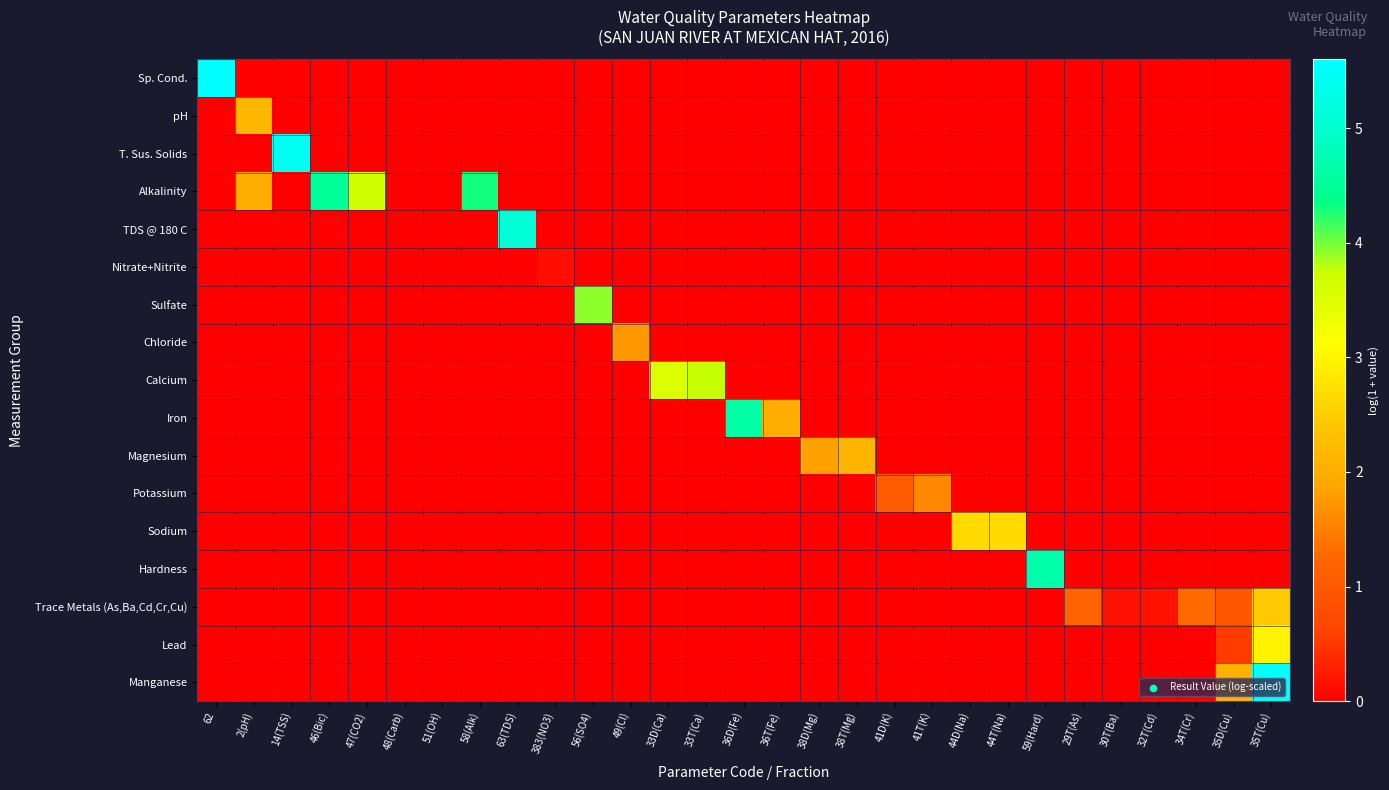

Reading left to right, what are all the values shown in this chart?

Sp. Cond.: 62=5.6	2(pH)=0.0	14(TSS)=0.0	46(Bic)=0.0	47(CO2)=0.0	48(Carb)=0.0	51(OH)=0.0	58(Alk)=0.0	63(TDS)=0.0	383(NO3)=0.0	56(SO4)=0.0	49(Cl)=0.0	33D(Ca)=0.0	33T(Ca)=0.0	36D(Fe)=0.0	36T(Fe)=0.0	38D(Mg)=0.0	38T(Mg)=0.0	41D(K)=0.0	41T(K)=0.0	44D(Na)=0.0	44T(Na)=0.0	59(Hard)=0.0	29T(As)=0.0	30T(Ba)=0.0	32T(Cd)=0.0	34T(Cr)=0.0	35D(Cu)=0.0	35T(Cu)=0.0
pH: 62=0.0	2(pH)=2.2	14(TSS)=0.0	46(Bic)=0.0	47(CO2)=0.0	48(Carb)=0.0	51(OH)=0.0	58(Alk)=0.0	63(TDS)=0.0	383(NO3)=0.0	56(SO4)=0.0	49(Cl)=0.0	33D(Ca)=0.0	33T(Ca)=0.0	36D(Fe)=0.0	36T(Fe)=0.0	38D(Mg)=0.0	38T(Mg)=0.0	41D(K)=0.0	41T(K)=0.0	44D(Na)=0.0	44T(Na)=0.0	59(Hard)=0.0	29T(As)=0.0	30T(Ba)=0.0	32T(Cd)=0.0	34T(Cr)=0.0	35D(Cu)=0.0	35T(Cu)=0.0
T. Sus. Solids: 62=0.0	2(pH)=0.0	14(TSS)=5.5	46(Bic)=0.0	47(CO2)=0.0	48(Carb)=0.0	51(OH)=0.0	58(Alk)=0.0	63(TDS)=0.0	383(NO3)=0.0	56(SO4)=0.0	49(Cl)=0.0	33D(Ca)=0.0	33T(Ca)=0.0	36D(Fe)=0.0	36T(Fe)=0.0	38D(Mg)=0.0	38T(Mg)=0.0	41D(K)=0.0	41T(K)=0.0	44D(Na)=0.0	44T(Na)=0.0	59(Hard)=0.0	29T(As)=0.0	30T(Ba)=0.0	32T(Cd)=0.0	34T(Cr)=0.0	35D(Cu)=0.0	35T(Cu)=0.0
Alkalinity: 62=0.0	2(pH)=2.0	14(TSS)=0.0	46(Bic)=4.5	47(CO2)=3.7	48(Carb)=0.0	51(OH)=0.0	58(Alk)=4.3	63(TDS)=0.0	383(NO3)=0.0	56(SO4)=0.0	49(Cl)=0.0	33D(Ca)=0.0	33T(Ca)=0.0	36D(Fe)=0.0	36T(Fe)=0.0	38D(Mg)=0.0	38T(Mg)=0.0	41D(K)=0.0	41T(K)=0.0	44D(Na)=0.0	44T(Na)=0.0	59(Hard)=0.0	29T(As)=0.0	30T(Ba)=0.0	32T(Cd)=0.0	34T(Cr)=0.0	35D(Cu)=0.0	35T(Cu)=0.0
TDS @ 180 C: 62=0.0	2(pH)=0.0	14(TSS)=0.0	46(Bic)=0.0	47(CO2)=0.0	48(Carb)=0.0	51(OH)=0.0	58(Alk)=0.0	63(TDS)=5.1	383(NO3)=0.0	56(SO4)=0.0	49(Cl)=0.0	33D(Ca)=0.0	33T(Ca)=0.0	36D(Fe)=0.0	36T(Fe)=0.0	38D(Mg)=0.0	38T(Mg)=0.0	41D(K)=0.0	41T(K)=0.0	44D(Na)=0.0	44T(Na)=0.0	59(Hard)=0.0	29T(As)=0.0	30T(Ba)=0.0	32T(Cd)=0.0	34T(Cr)=0.0	35D(Cu)=0.0	35T(Cu)=0.0
Nitrate+Nitrite: 62=0.0	2(pH)=0.0	14(TSS)=0.0	46(Bic)=0.0	47(CO2)=0.0	48(Carb)=0.0	51(OH)=0.0	58(Alk)=0.0	63(TDS)=0.0	383(NO3)=0.1	56(SO4)=0.0	49(Cl)=0.0	33D(Ca)=0.0	33T(Ca)=0.0	36D(Fe)=0.0	36T(Fe)=0.0	38D(Mg)=0.0	38T(Mg)=0.0	41D(K)=0.0	41T(K)=0.0	44D(Na)=0.0	44T(Na)=0.0	59(Hard)=0.0	29T(As)=0.0	30T(Ba)=0.0	32T(Cd)=0.0	34T(Cr)=0.0	35D(Cu)=0.0	35T(Cu)=0.0
Sulfate: 62=0.0	2(pH)=0.0	14(TSS)=0.0	46(Bic)=0.0	47(CO2)=0.0	48(Carb)=0.0	51(OH)=0.0	58(Alk)=0.0	63(TDS)=0.0	383(NO3)=0.0	56(SO4)=3.9	49(Cl)=0.0	33D(Ca)=0.0	33T(Ca)=0.0	36D(Fe)=0.0	36T(Fe)=0.0	38D(Mg)=0.0	38T(Mg)=0.0	41D(K)=0.0	41T(K)=0.0	44D(Na)=0.0	44T(Na)=0.0	59(Hard)=0.0	29T(As)=0.0	30T(Ba)=0.0	32T(Cd)=0.0	34T(Cr)=0.0	35D(Cu)=0.0	35T(Cu)=0.0
Chloride: 62=0.0	2(pH)=0.0	14(TSS)=0.0	46(Bic)=0.0	47(CO2)=0.0	48(Carb)=0.0	51(OH)=0.0	58(Alk)=0.0	63(TDS)=0.0	383(NO3)=0.0	56(SO4)=0.0	49(Cl)=1.7	33D(Ca)=0.0	33T(Ca)=0.0	36D(Fe)=0.0	36T(Fe)=0.0	38D(Mg)=0.0	38T(Mg)=0.0	41D(K)=0.0	41T(K)=0.0	44D(Na)=0.0	44T(Na)=0.0	59(Hard)=0.0	29T(As)=0.0	30T(Ba)=0.0	32T(Cd)=0.0	34T(Cr)=0.0	35D(Cu)=0.0	35T(Cu)=0.0
Calcium: 62=0.0	2(pH)=0.0	14(TSS)=0.0	46(Bic)=0.0	47(CO2)=0.0	48(Carb)=0.0	51(OH)=0.0	58(Alk)=0.0	63(TDS)=0.0	383(NO3)=0.0	56(SO4)=0.0	49(Cl)=0.0	33D(Ca)=3.5	33T(Ca)=3.7	36D(Fe)=0.0	36T(Fe)=0.0	38D(Mg)=0.0	38T(Mg)=0.0	41D(K)=0.0	41T(K)=0.0	44D(Na)=0.0	44T(Na)=0.0	59(Hard)=0.0	29T(As)=0.0	30T(Ba)=0.0	32T(Cd)=0.0	34T(Cr)=0.0	35D(Cu)=0.0	35T(Cu)=0.0
Iron: 62=0.0	2(pH)=0.0	14(TSS)=0.0	46(Bic)=0.0	47(CO2)=0.0	48(Carb)=0.0	51(OH)=0.0	58(Alk)=0.0	63(TDS)=0.0	383(NO3)=0.0	56(SO4)=0.0	49(Cl)=0.0	33D(Ca)=0.0	33T(Ca)=0.0	36D(Fe)=4.6	36T(Fe)=2.0	38D(Mg)=0.0	38T(Mg)=0.0	41D(K)=0.0	41T(K)=0.0	44D(Na)=0.0	44T(Na)=0.0	59(Hard)=0.0	29T(As)=0.0	30T(Ba)=0.0	32T(Cd)=0.0	34T(Cr)=0.0	35D(Cu)=0.0	35T(Cu)=0.0
Magnesium: 62=0.0	2(pH)=0.0	14(TSS)=0.0	46(Bic)=0.0	47(CO2)=0.0	48(Carb)=0.0	51(OH)=0.0	58(Alk)=0.0	63(TDS)=0.0	383(NO3)=0.0	56(SO4)=0.0	49(Cl)=0.0	33D(Ca)=0.0	33T(Ca)=0.0	36D(Fe)=0.0	36T(Fe)=0.0	38D(Mg)=1.8	38T(Mg)=2.1	41D(K)=0.0	41T(K)=0.0	44D(Na)=0.0	44T(Na)=0.0	59(Hard)=0.0	29T(As)=0.0	30T(Ba)=0.0	32T(Cd)=0.0	34T(Cr)=0.0	35D(Cu)=0.0	35T(Cu)=0.0
Potassium: 62=0.0	2(pH)=0.0	14(TSS)=0.0	46(Bic)=0.0	47(CO2)=0.0	48(Carb)=0.0	51(OH)=0.0	58(Alk)=0.0	63(TDS)=0.0	383(NO3)=0.0	56(SO4)=0.0	49(Cl)=0.0	33D(Ca)=0.0	33T(Ca)=0.0	36D(Fe)=0.0	36T(Fe)=0.0	38D(Mg)=0.0	38T(Mg)=0.0	41D(K)=1.0	41T(K)=1.6	44D(Na)=0.0	44T(Na)=0.0	59(Hard)=0.0	29T(As)=0.0	30T(Ba)=0.0	32T(Cd)=0.0	34T(Cr)=0.0	35D(Cu)=0.0	35T(Cu)=0.0
Sodium: 62=0.0	2(pH)=0.0	14(TSS)=0.0	46(Bic)=0.0	47(CO2)=0.0	48(Carb)=0.0	51(OH)=0.0	58(Alk)=0.0	63(TDS)=0.0	383(NO3)=0.0	56(SO4)=0.0	49(Cl)=0.0	33D(Ca)=0.0	33T(Ca)=0.0	36D(Fe)=0.0	36T(Fe)=0.0	38D(Mg)=0.0	38T(Mg)=0.0	41D(K)=0.0	41T(K)=0.0	44D(Na)=2.7	44T(Na)=2.7	59(Hard)=0.0	29T(As)=0.0	30T(Ba)=0.0	32T(Cd)=0.0	34T(Cr)=0.0	35D(Cu)=0.0	35T(Cu)=0.0
Hardness: 62=0.0	2(pH)=0.0	14(TSS)=0.0	46(Bic)=0.0	47(CO2)=0.0	48(Carb)=0.0	51(OH)=0.0	58(Alk)=0.0	63(TDS)=0.0	383(NO3)=0.0	56(SO4)=0.0	49(Cl)=0.0	33D(Ca)=0.0	33T(Ca)=0.0	36D(Fe)=0.0	36T(Fe)=0.0	38D(Mg)=0.0	38T(Mg)=0.0	41D(K)=0.0	41T(K)=0.0	44D(Na)=0.0	44T(Na)=0.0	59(Hard)=4.7	29T(As)=0.0	30T(Ba)=0.0	32T(Cd)=0.0	34T(Cr)=0.0	35D(Cu)=0.0	35T(Cu)=0.0
Trace Metals (As,Ba,Cd,Cr,Cu): 62=0.0	2(pH)=0.0	14(TSS)=0.0	46(Bic)=0.0	47(CO2)=0.0	48(Carb)=0.0	51(OH)=0.0	58(Alk)=0.0	63(TDS)=0.0	383(NO3)=0.0	56(SO4)=0.0	49(Cl)=0.0	33D(Ca)=0.0	33T(Ca)=0.0	36D(Fe)=0.0	36T(Fe)=0.0	38D(Mg)=0.0	38T(Mg)=0.0	41D(K)=0.0	41T(K)=0.0	44D(Na)=0.0	44T(Na)=0.0	59(Hard)=0.0	29T(As)=1.2	30T(Ba)=0.2	32T(Cd)=0.2	34T(Cr)=1.3	35D(Cu)=1.0	35T(Cu)=2.4
Lead: 62=0.0	2(pH)=0.0	14(TSS)=0.0	46(Bic)=0.0	47(CO2)=0.0	48(Carb)=0.0	51(OH)=0.0	58(Alk)=0.0	63(TDS)=0.0	383(NO3)=0.0	56(SO4)=0.0	49(Cl)=0.0	33D(Ca)=0.0	33T(Ca)=0.0	36D(Fe)=0.0	36T(Fe)=0.0	38D(Mg)=0.0	38T(Mg)=0.0	41D(K)=0.0	41T(K)=0.0	44D(Na)=0.0	44T(Na)=0.0	59(Hard)=0.0	29T(As)=0.0	30T(Ba)=0.0	32T(Cd)=0.0	34T(Cr)=0.0	35D(Cu)=0.5	35T(Cu)=3.0
Manganese: 62=0.0	2(pH)=0.0	14(TSS)=0.0	46(Bic)=0.0	47(CO2)=0.0	48(Carb)=0.0	51(OH)=0.0	58(Alk)=0.0	63(TDS)=0.0	383(NO3)=0.0	56(SO4)=0.0	49(Cl)=0.0	33D(Ca)=0.0	33T(Ca)=0.0	36D(Fe)=0.0	36T(Fe)=0.0	38D(Mg)=0.0	38T(Mg)=0.0	41D(K)=0.0	41T(K)=0.0	44D(Na)=0.0	44T(Na)=0.0	59(Hard)=0.0	29T(As)=0.0	30T(Ba)=0.0	32T(Cd)=0.0	34T(Cr)=0.0	35D(Cu)=2.1	35T(Cu)=5.6